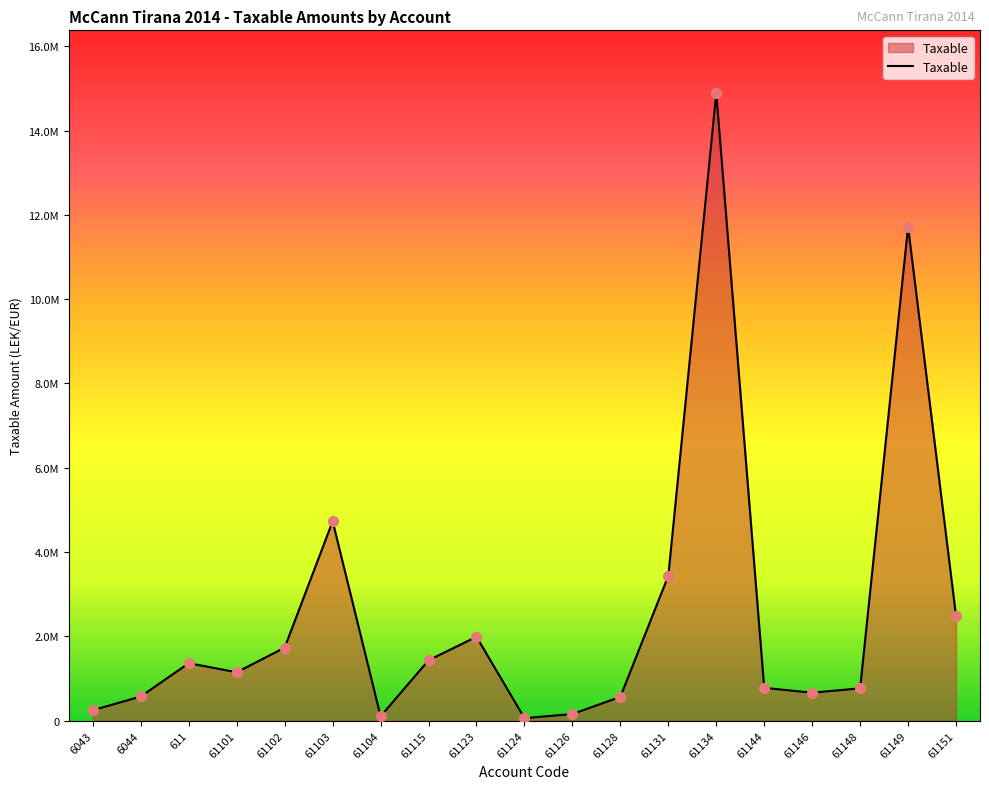

Approximately how many times larger is the value at 61134 compared to 61149?

1.3